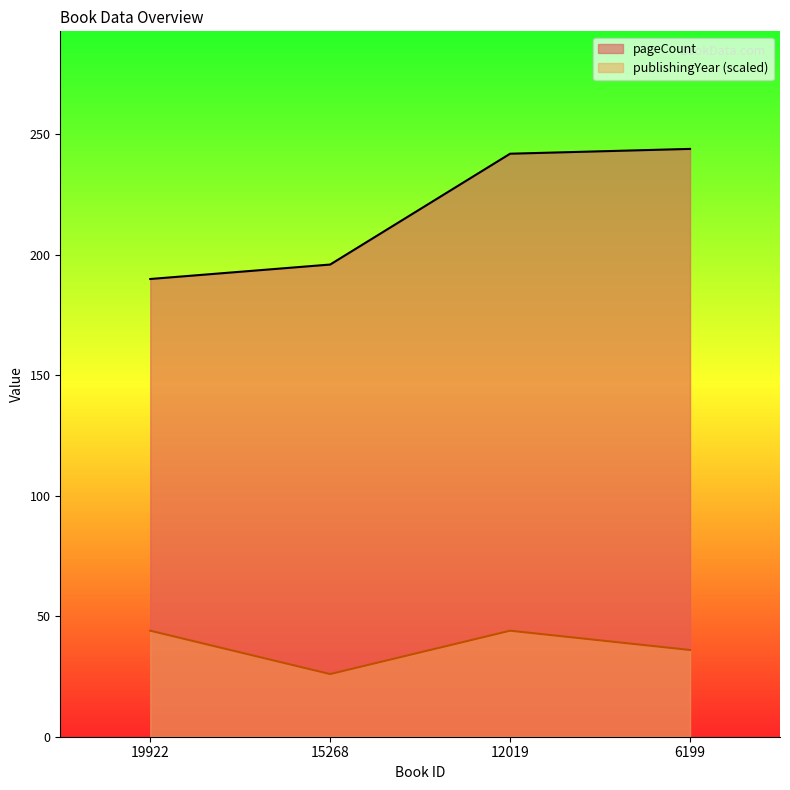

How many interior local valleys does the publishingYear series have?

1